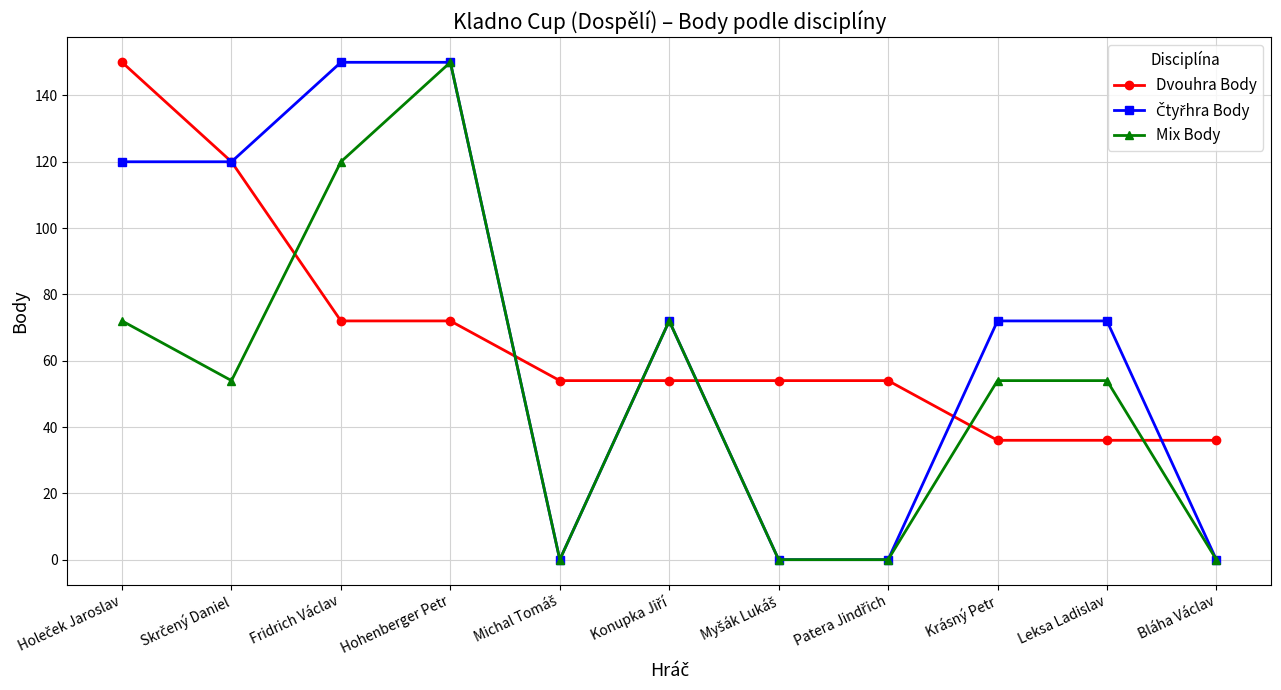

At which category is the sum across all series the highest?

Hohenberger Petr